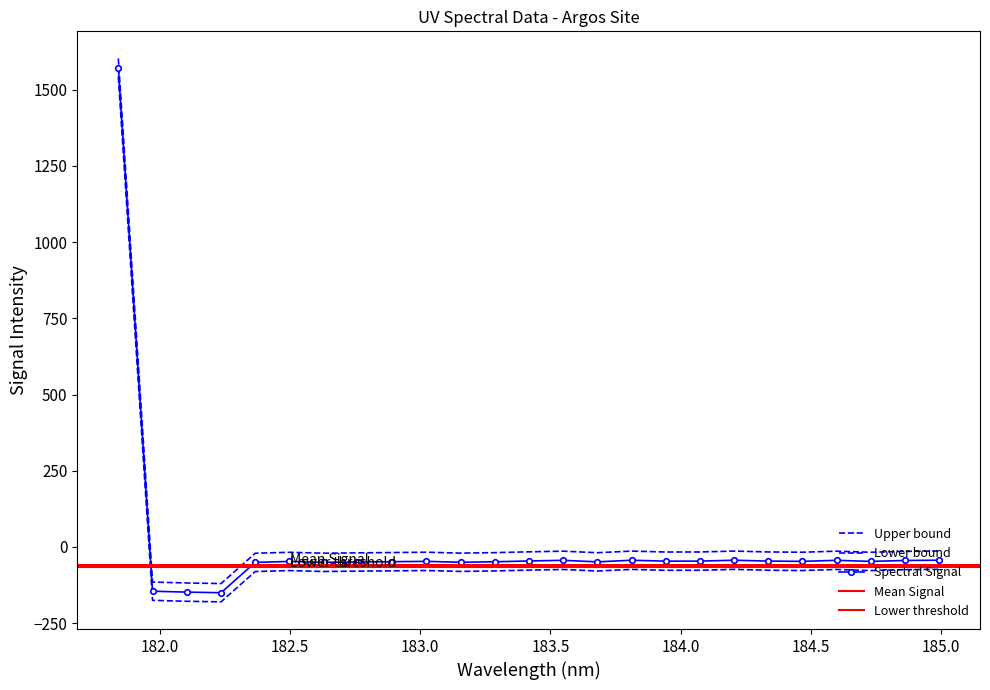

What is the difference between the maximum and second lowest values?

1720.4